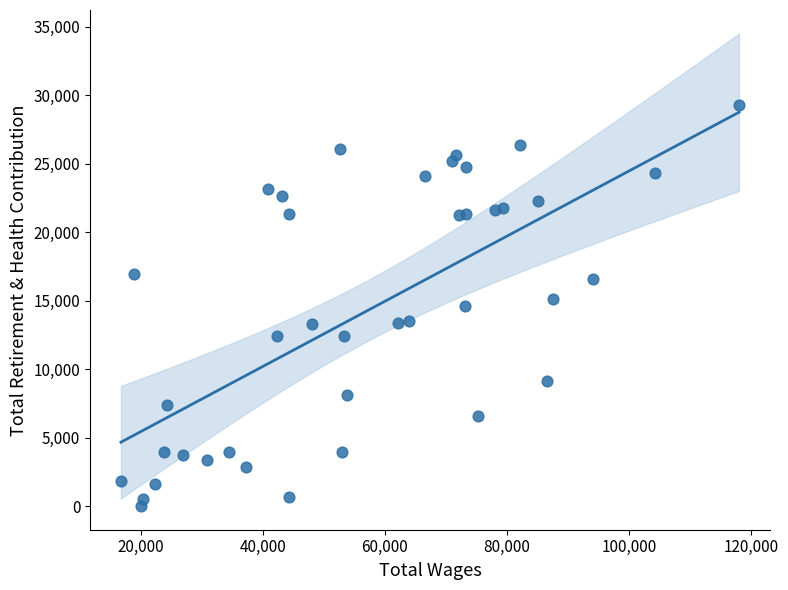

What is the range of X values (max minus min)?

101323